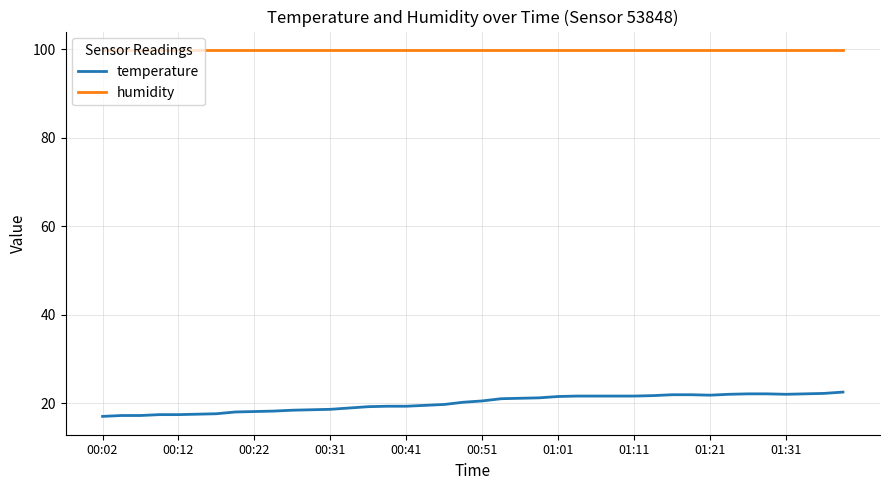

What is the maximum value for humidity?

99.9